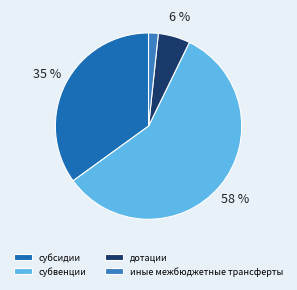

To the nearest percent, what portion does субсидии represent?

35%